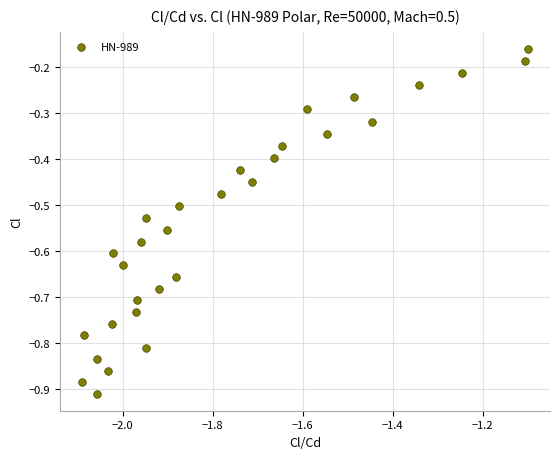

What is the range of X values (max minus min)?

1.0